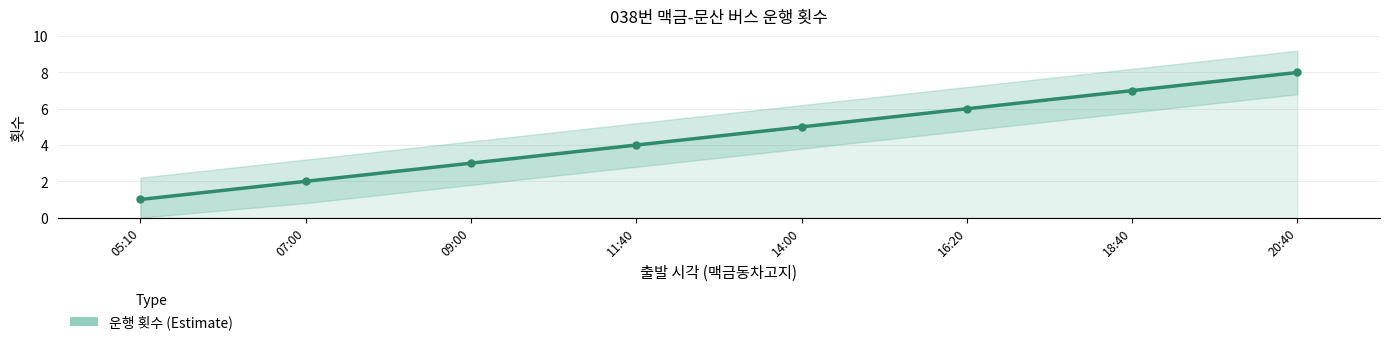

At which label is the value closest to 4?

11:40